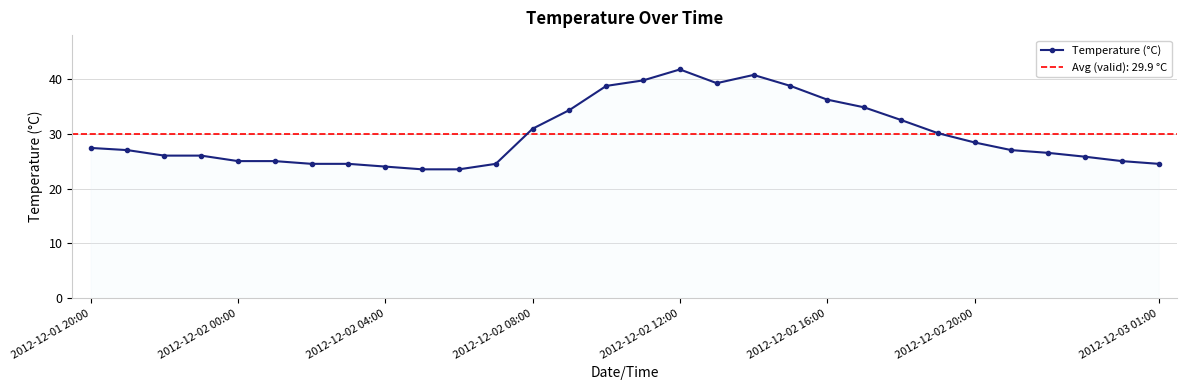

True or false: Temperature (°C) has more than 0 interior local peaks.

True